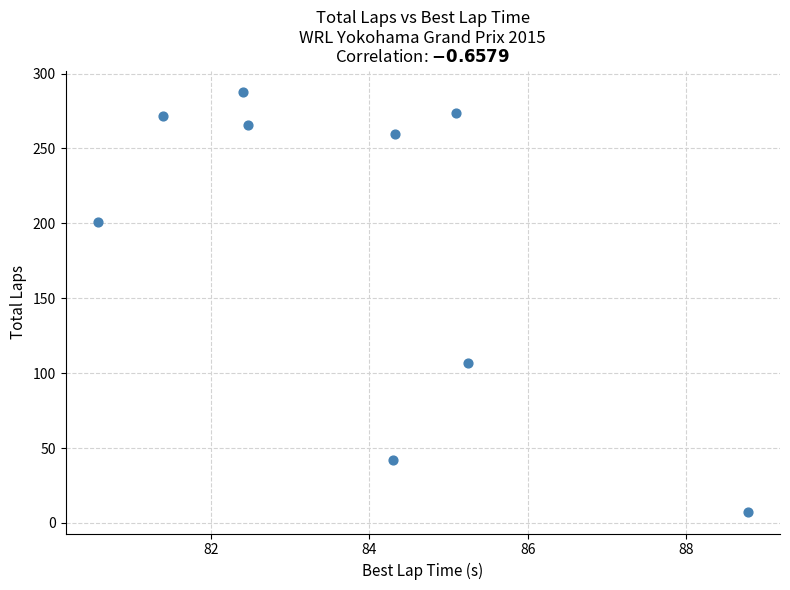

What Y value in the scatter plot is closest to 147?

107